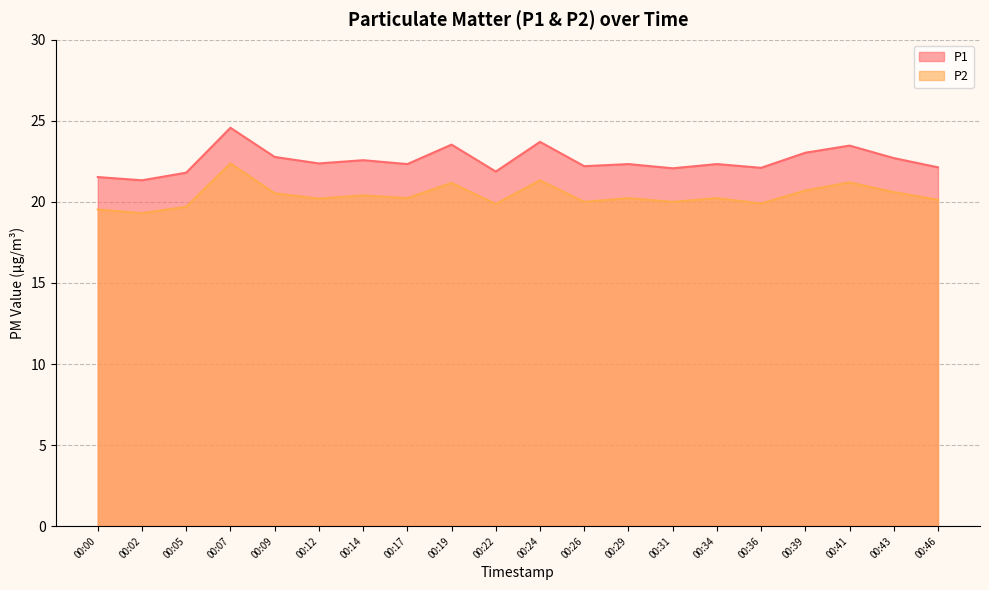

Which series has the largest total across all categories?

P1